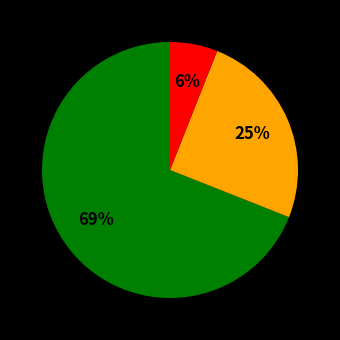

Is there a majority slice in this chart?

Yes